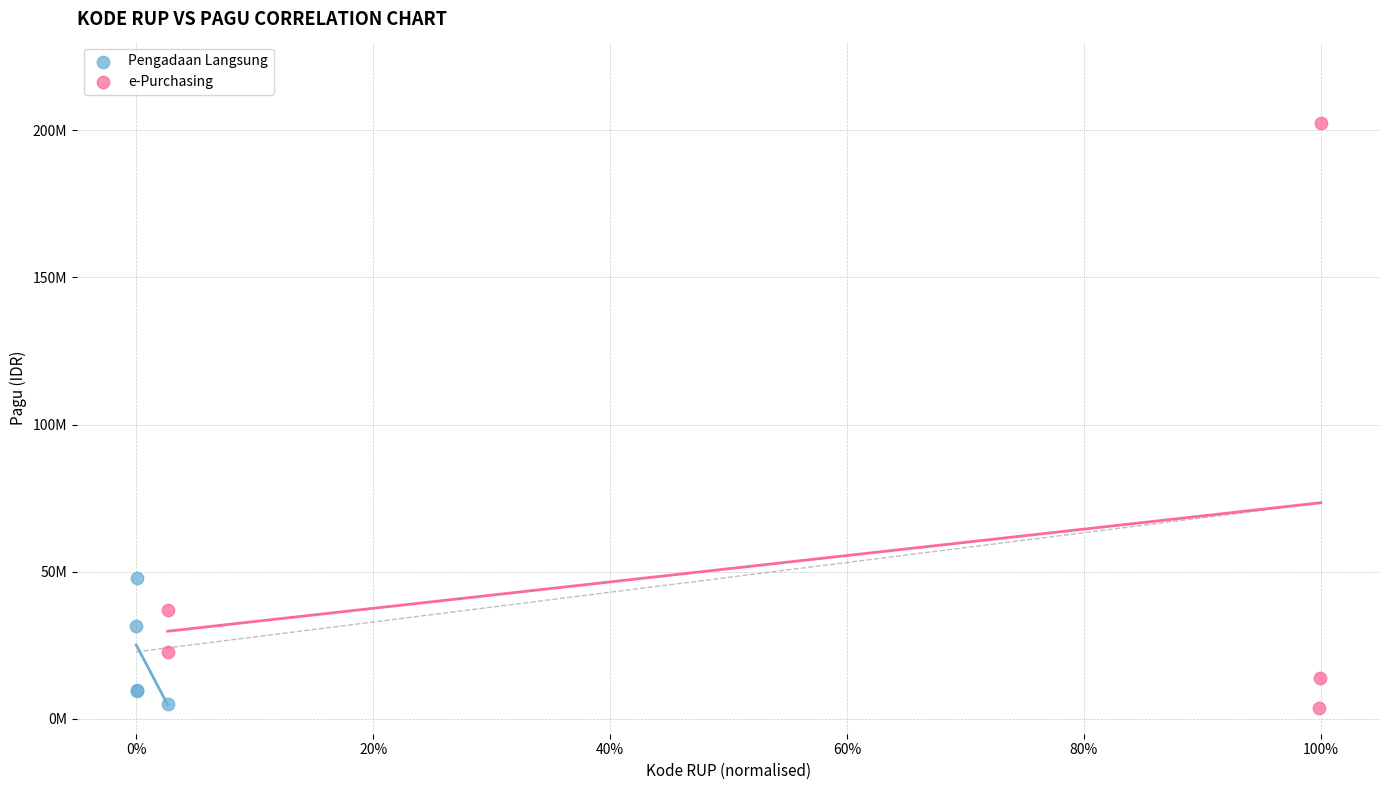

Which series has the largest Y range (max minus min)?

e-Purchasing